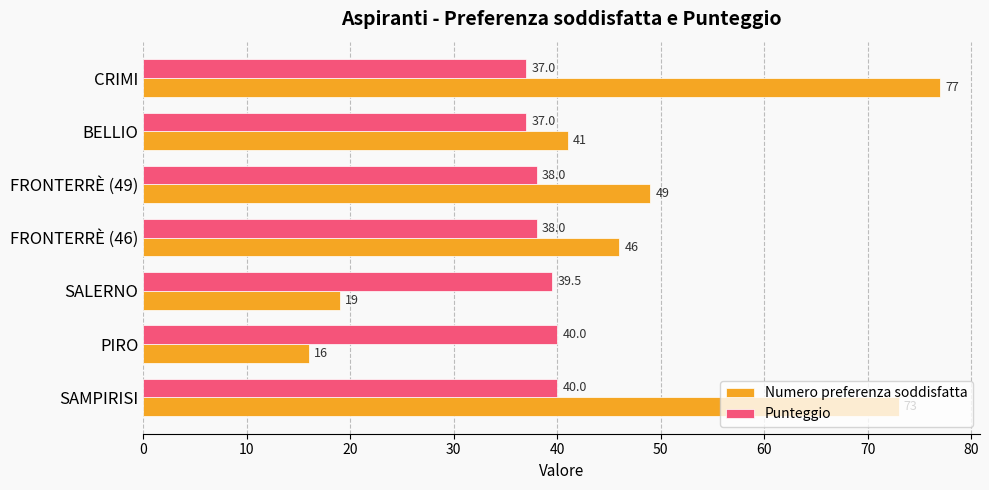

True or false: Punteggio has a value of 37.0 at CRIMI.

True